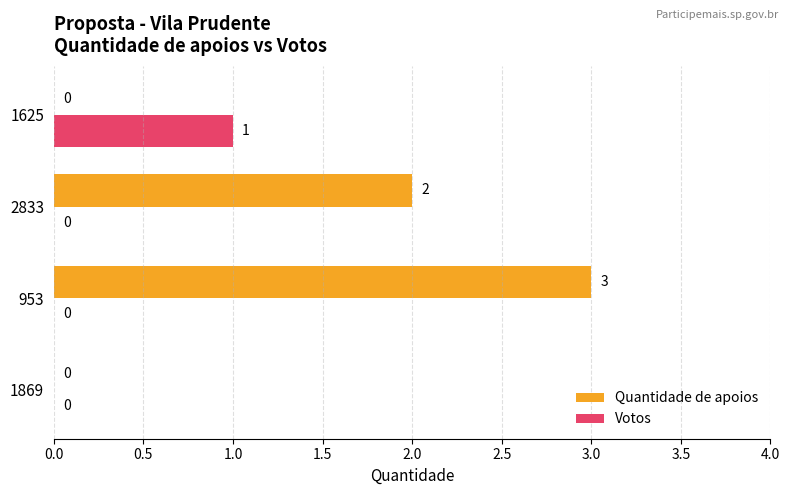

Which series has the largest total across all categories?

Quantidade de apoios